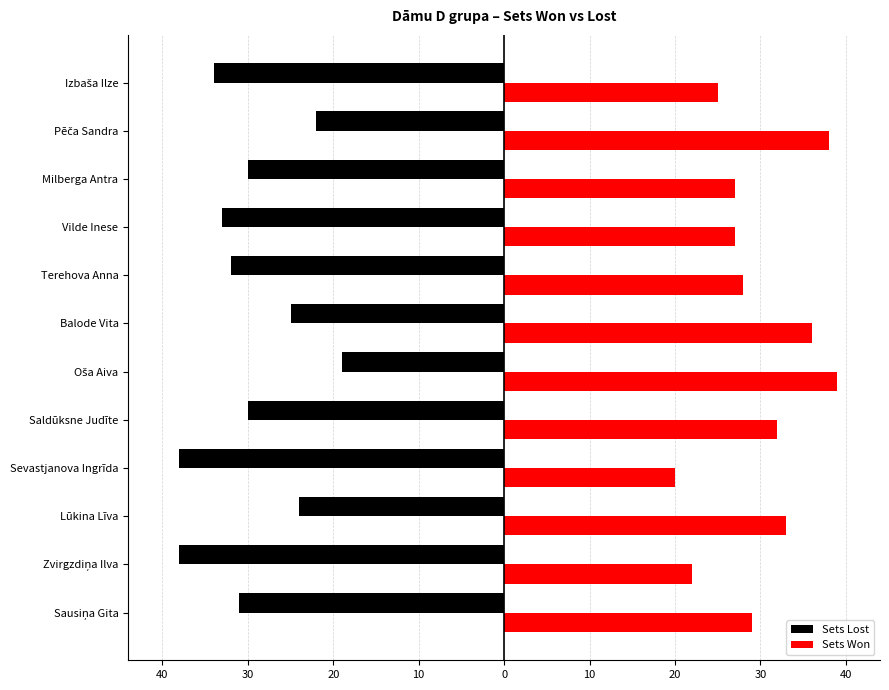

What are all the series names shown in the legend?

Sets Lost, Sets Won